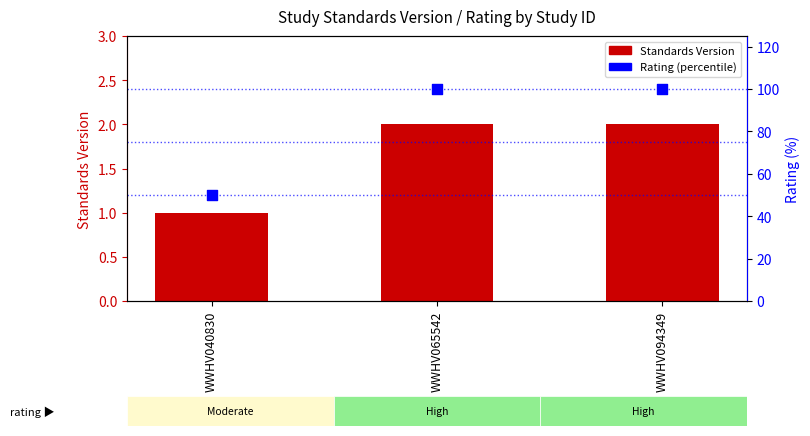

At which category is the sum across all series the highest?

WWHV065542